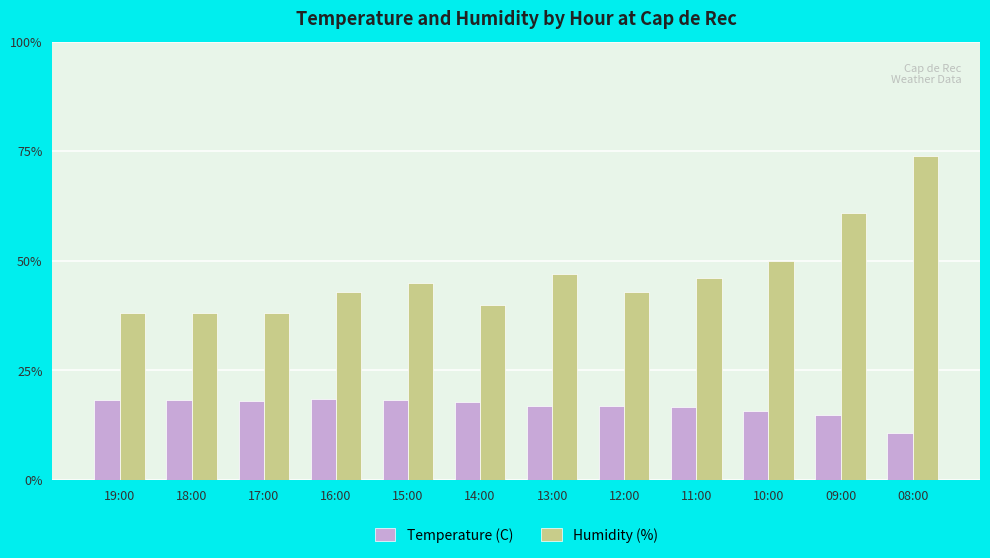

The Humidity (%) series shows 74.2 at 12:00. True or false?

False